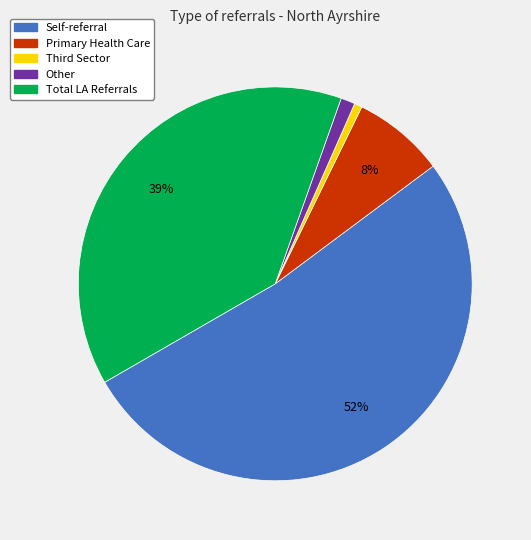

What percentage is the Total LA Referrals slice, to the nearest percent?

39%